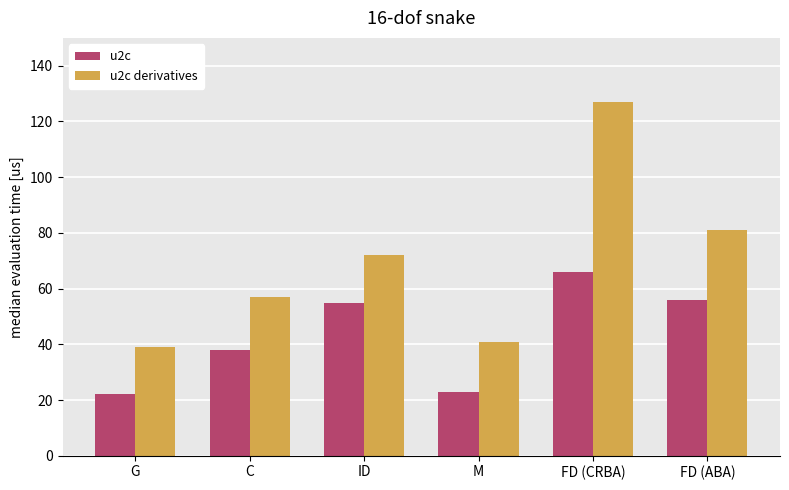

What is the difference between the u2c derivatives values at ID and M?

31